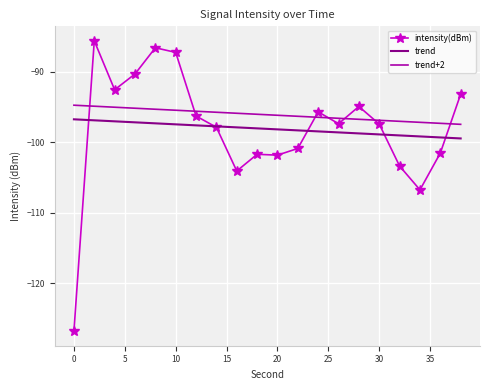

Which series has the largest range (max minus min)?

intensity(dBm)